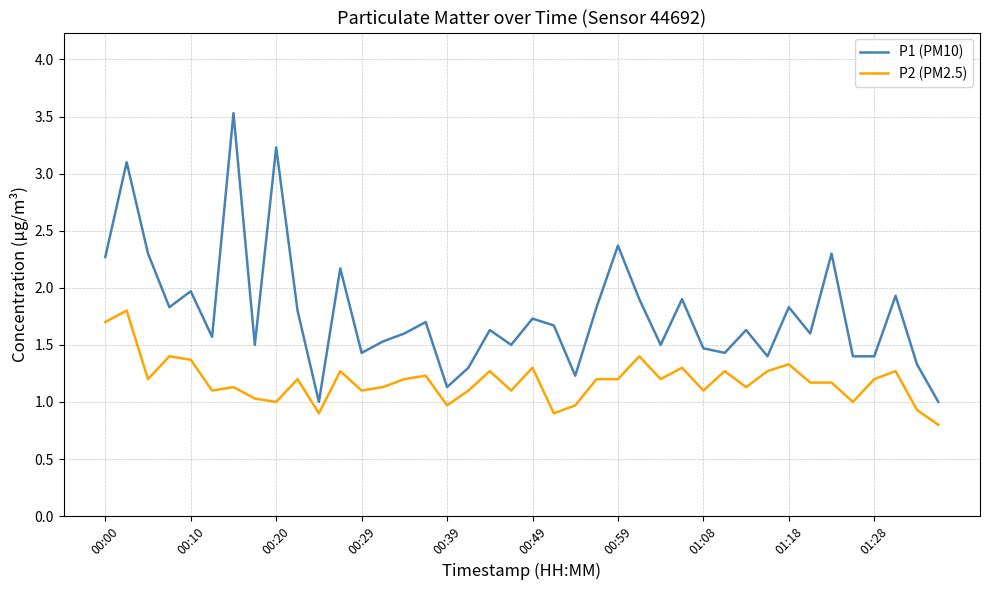

What is the maximum value for P2 (PM2.5)?

1.8